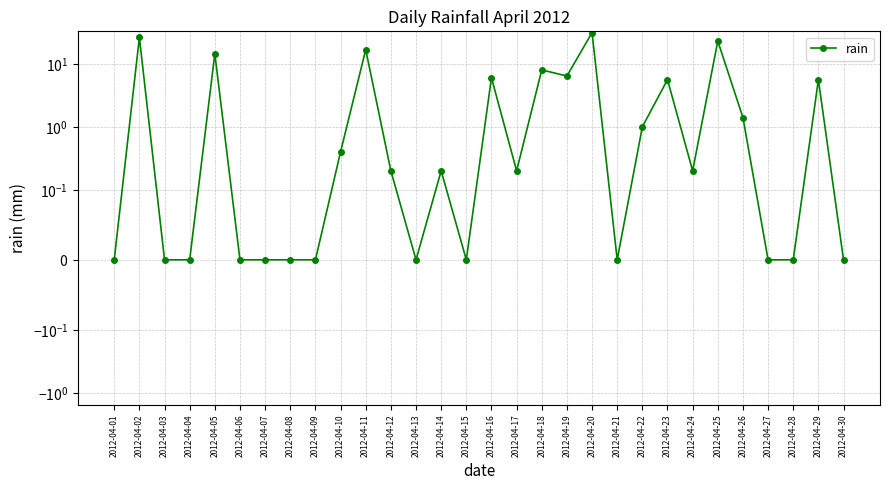

What is the difference between the second highest and second lowest values?

26.2